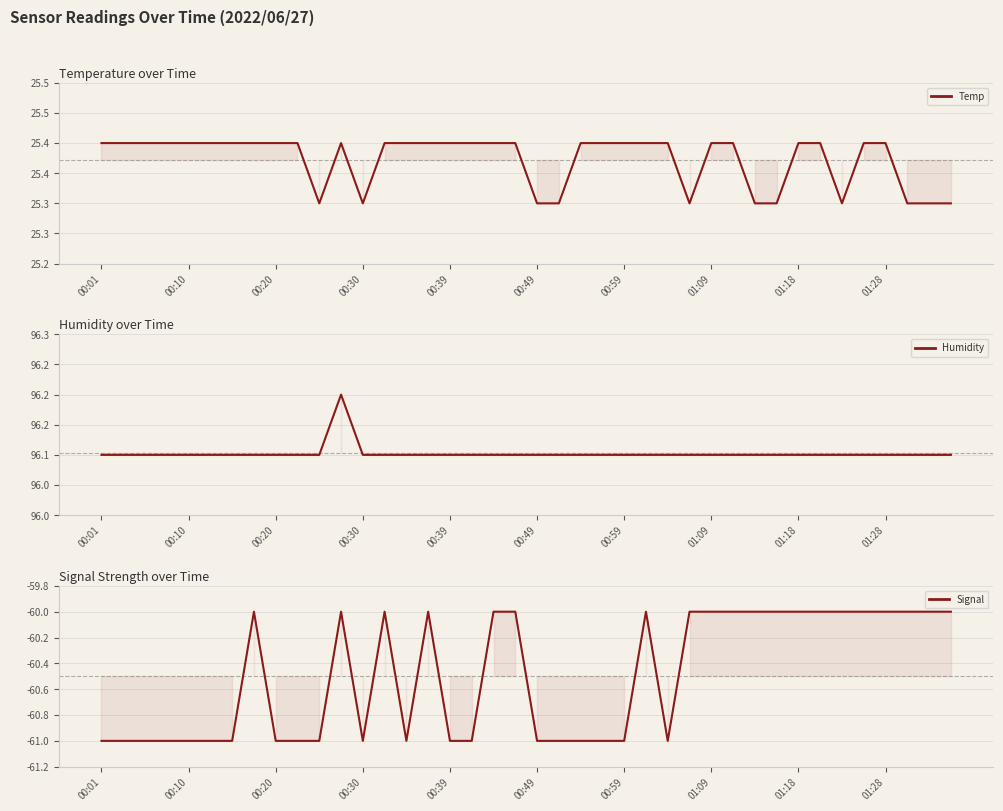

At which category does the chart reach its minimum across all series?

00:01